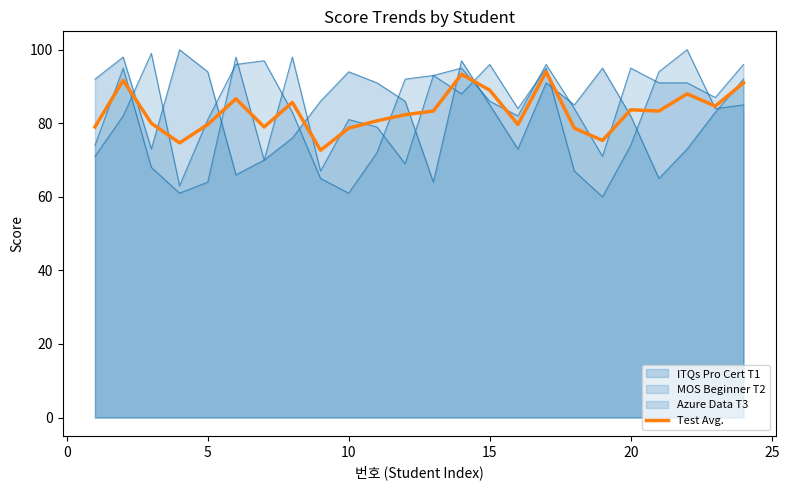

Does the chart have visible grid lines?

No